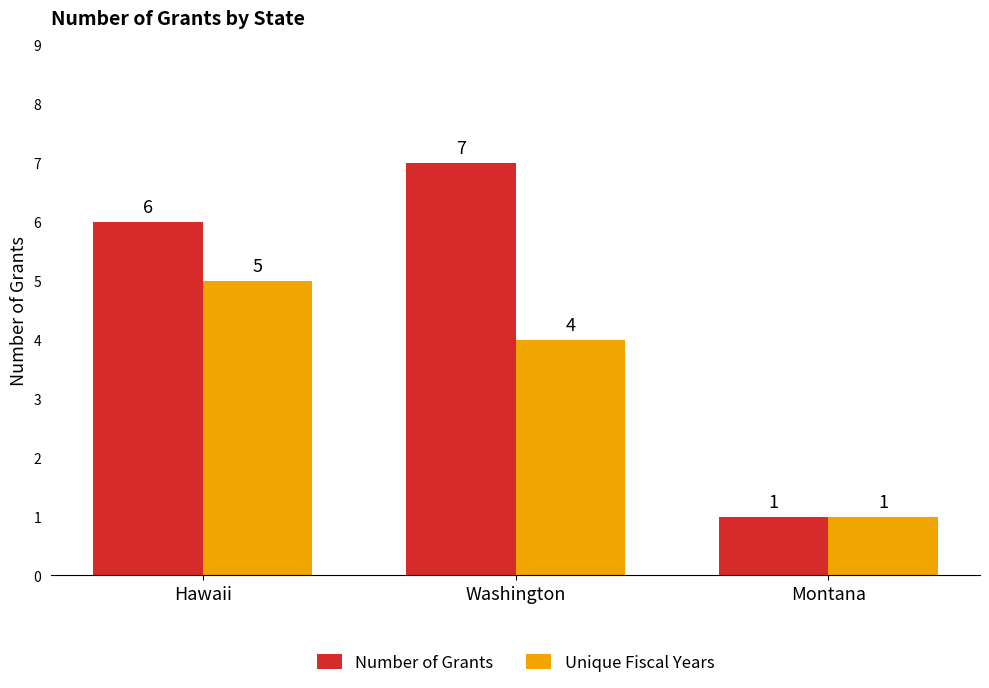

How many data points does each series have?

3